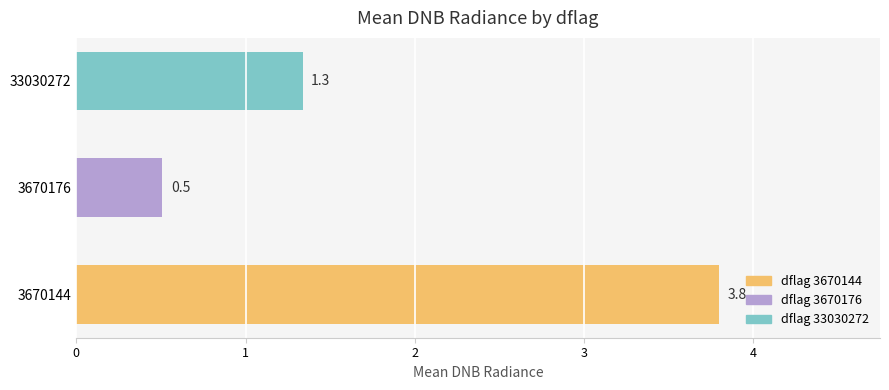

How many series are shown in this chart?

1